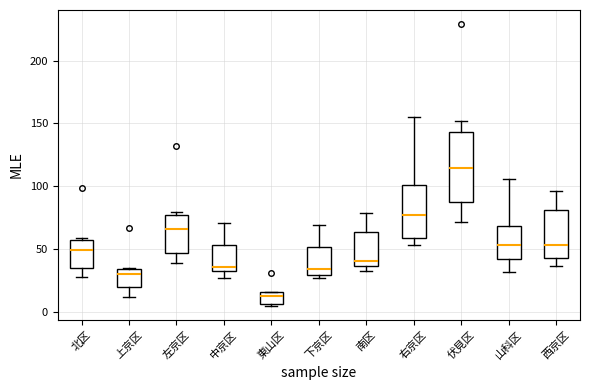

Reading left to right, transcribe this box plot: for each box, give where its median line is, the range the box spans, and where its two whiskers end, as read against the y-axis. The values are not printed on the chart, so give them approximately, as read against the axis.

北区: median 50, box 35 to 55, whiskers 30 to 60
上京区: median 30, box 20 to 35, whiskers 10 to 35
左京区: median 65, box 45 to 75, whiskers 40 to 80
中京区: median 35 (just above the box's lower edge), box 35 to 55, whiskers 25 to 70
東山区: median 15 (just below the box's upper edge), box 5 to 15, whiskers 5 to 15
下京区: median 35, box 30 to 50, whiskers 25 to 70
南区: median 40, box 35 to 65, whiskers 35 (just below the box's lower edge) to 80
右京区: median 80, box 60 to 100, whiskers 55 to 155
伏見区: median 115, box 90 to 145, whiskers 70 to 150
山科区: median 55, box 40 to 70, whiskers 30 to 105
西京区: median 55, box 45 to 80, whiskers 35 to 95